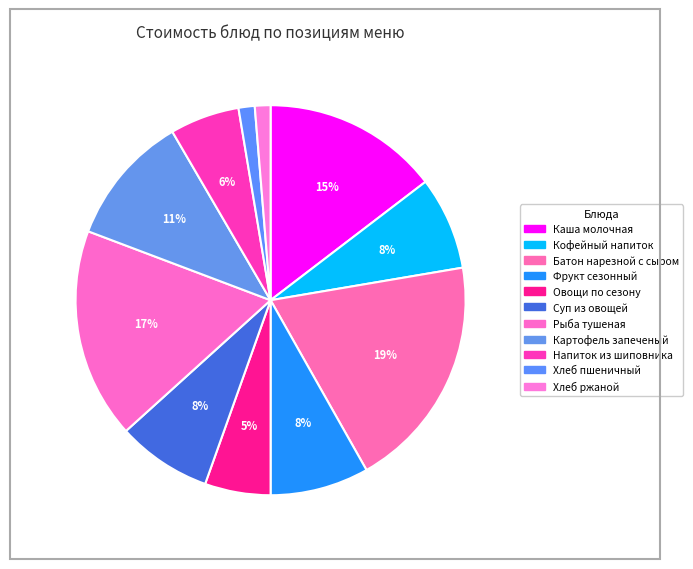

How many slices are in this pie chart?

11